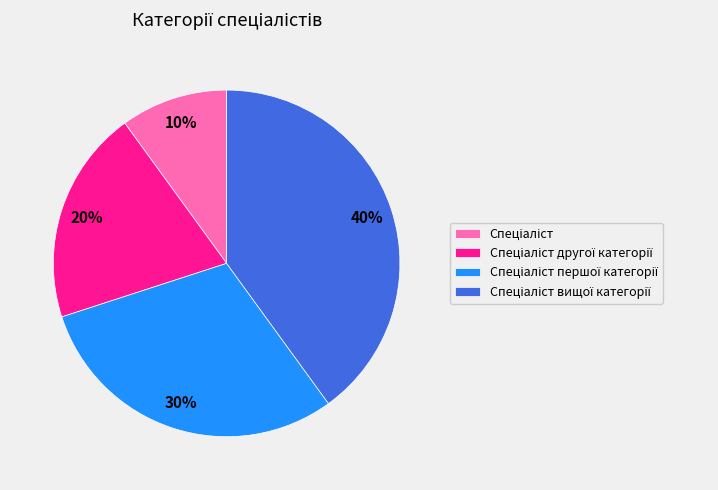

Is there a majority slice in this chart?

No